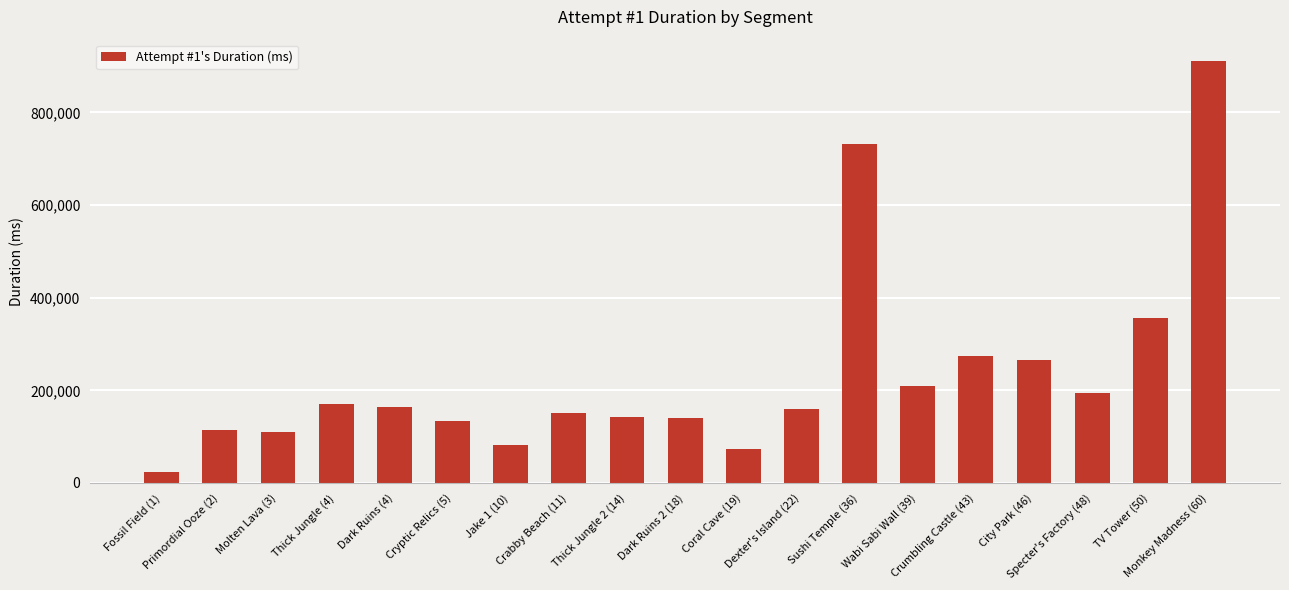

What is the average value?

231796